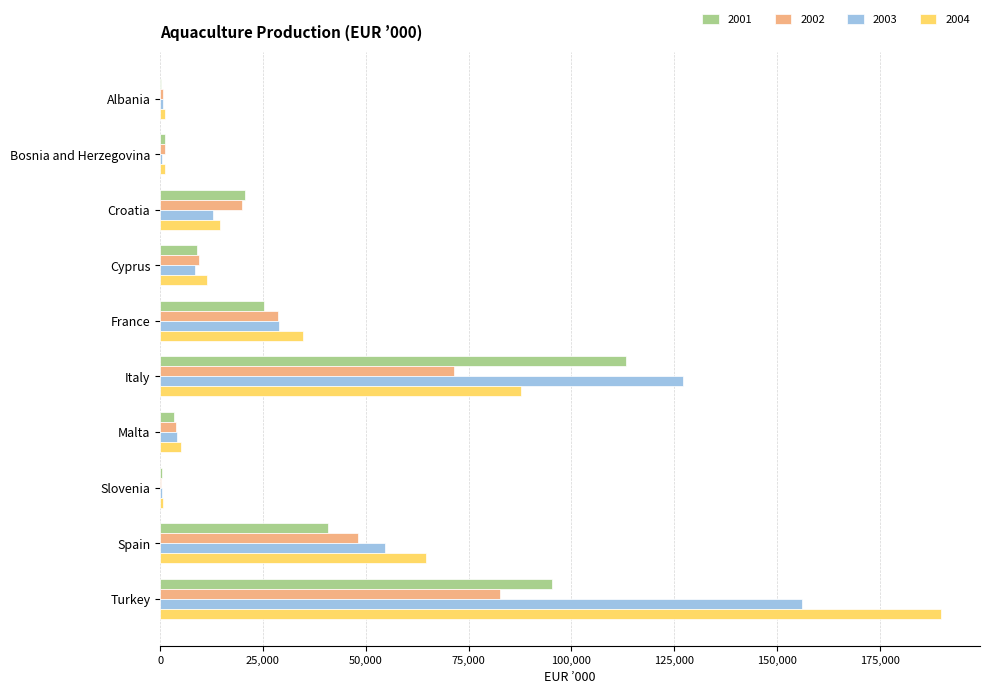

Between Bosnia and Herzegovina and Turkey, which series saw the biggest shift?

2004